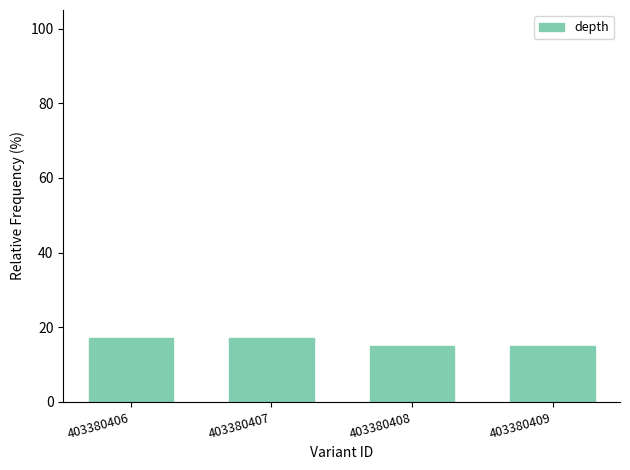

What is the greatest value displayed?

17